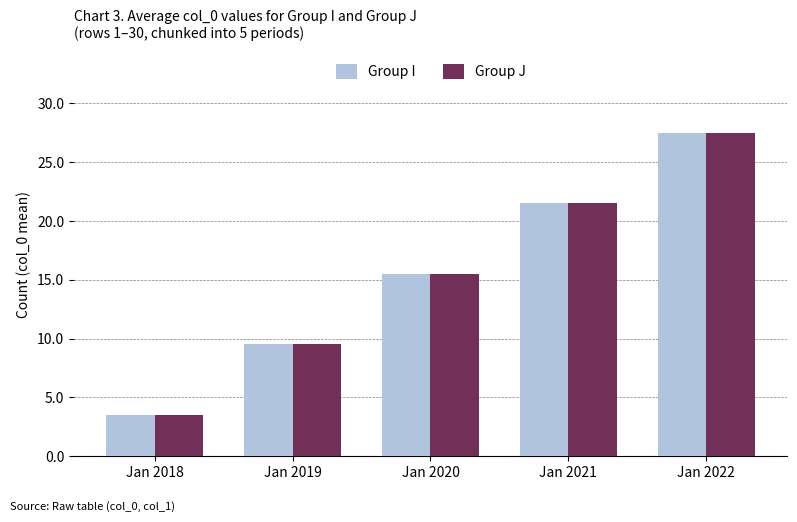

At which category does the chart reach its peak across all series?

Jan 2022